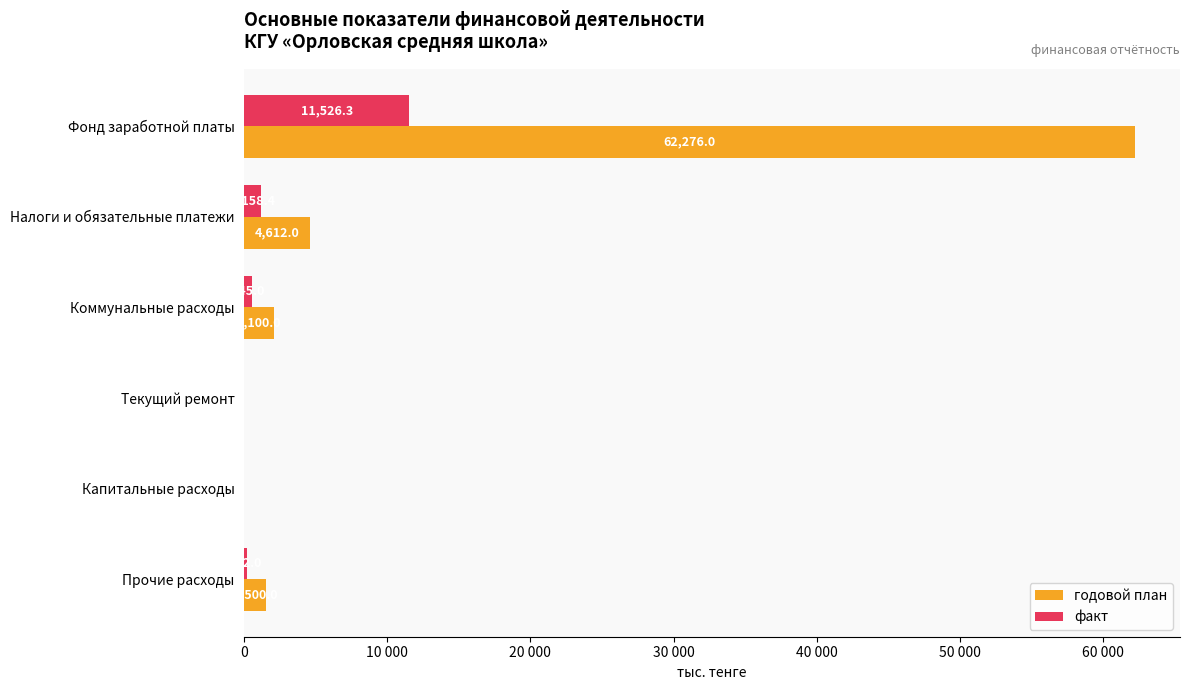

What are all the series names shown in the legend?

годовой план, факт